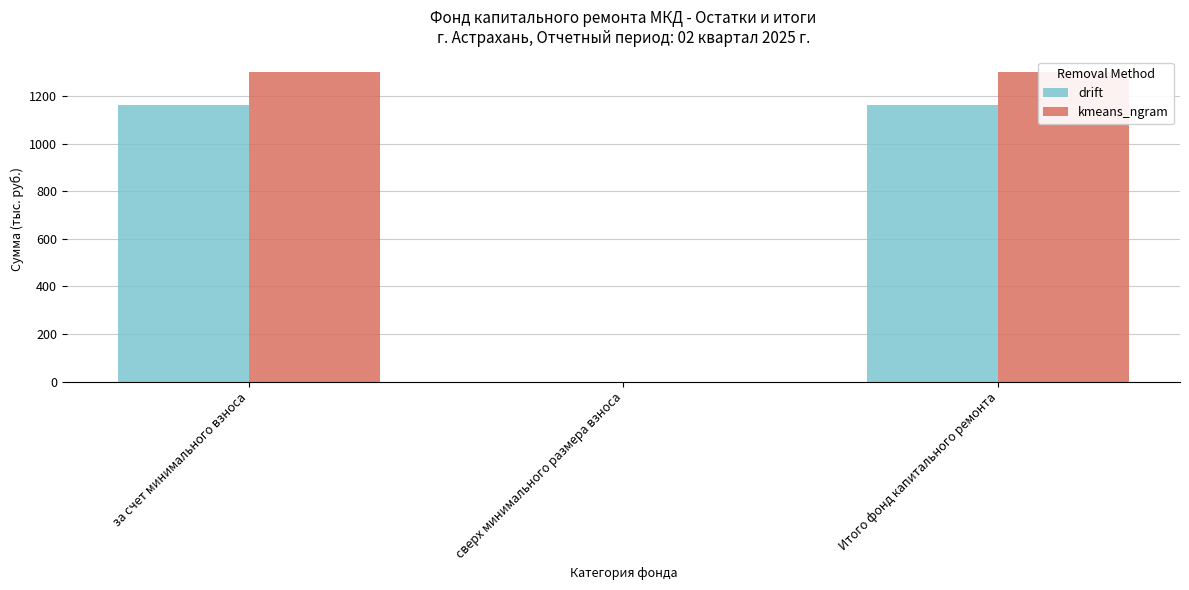

Reading left to right, what are all the values shown in this chart?

drift: за счет минимального взноса=1161.4	сверх минимального размера взноса=0.0	Итого фонд капитального ремонта=1161.4
kmeans_ngram: за счет минимального взноса=1301.3	сверх минимального размера взноса=0.0	Итого фонд капитального ремонта=1301.3